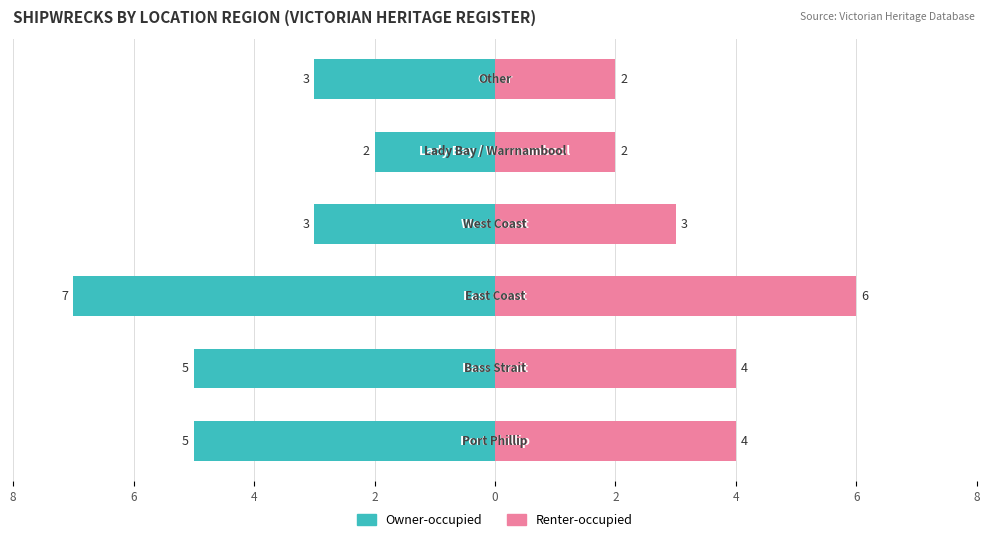

How many bars are there in each group?

2